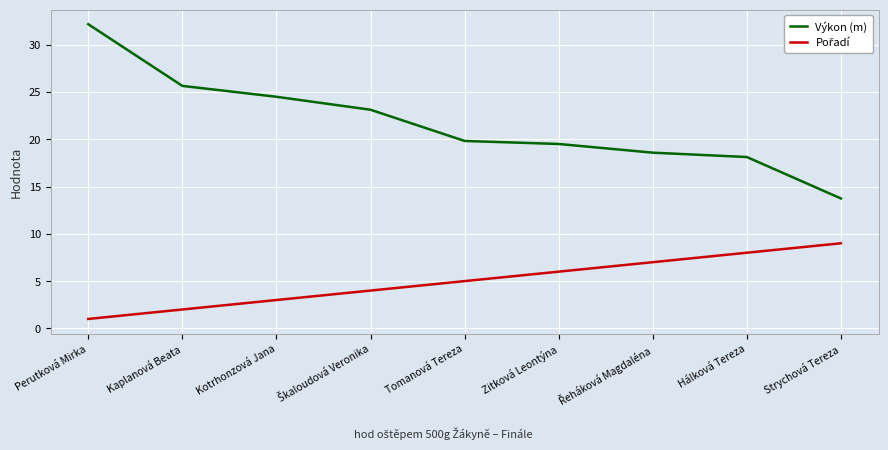

Is it true that Výkon (m) equals 32.2 at Perutková Mirka?

True